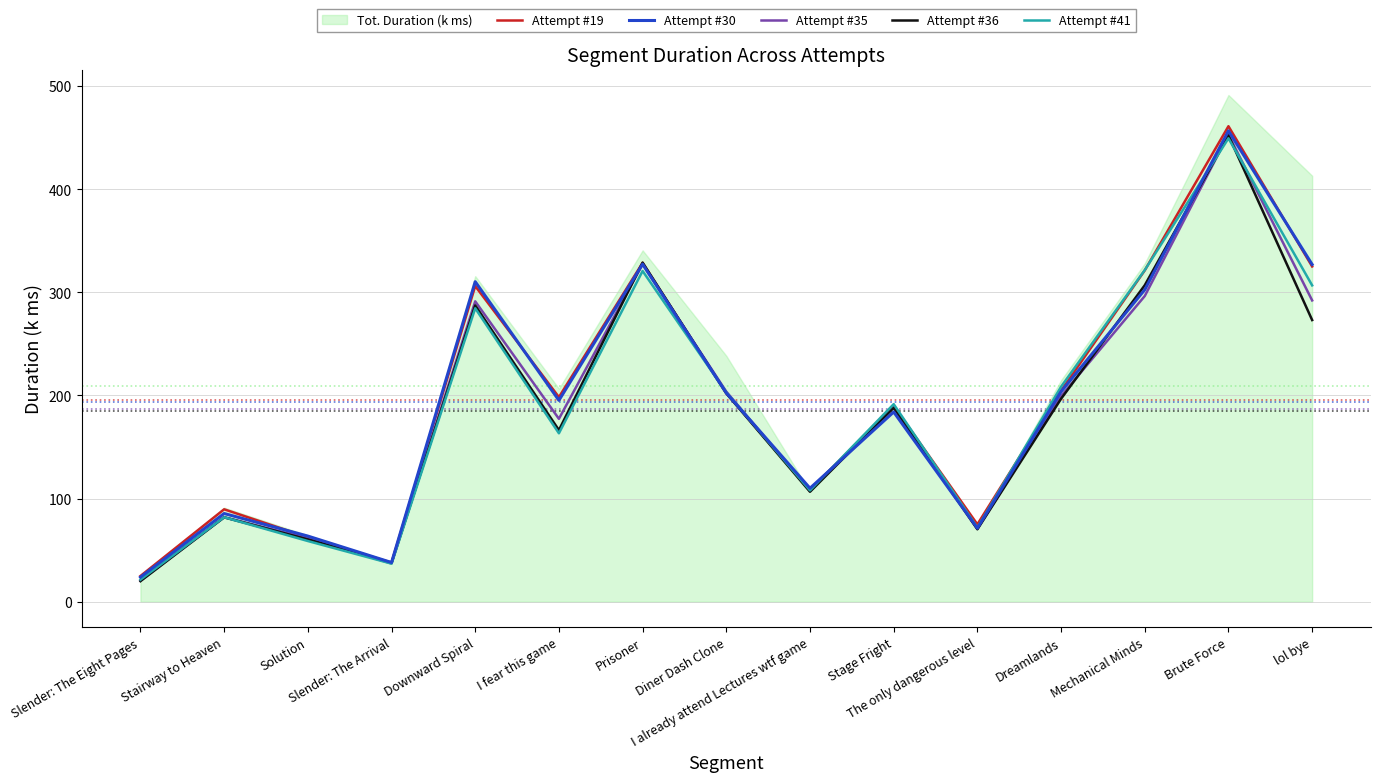

How many lines are shown in the chart?

5